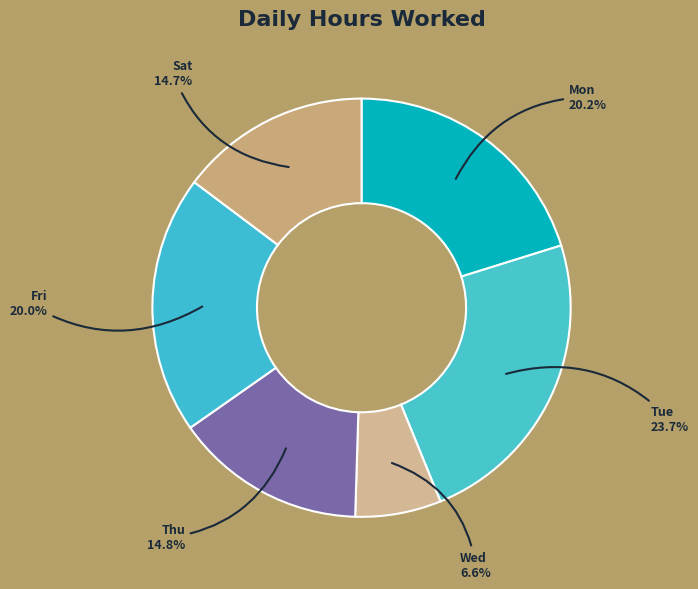

How much of the chart is everything except Sat?

85.3%